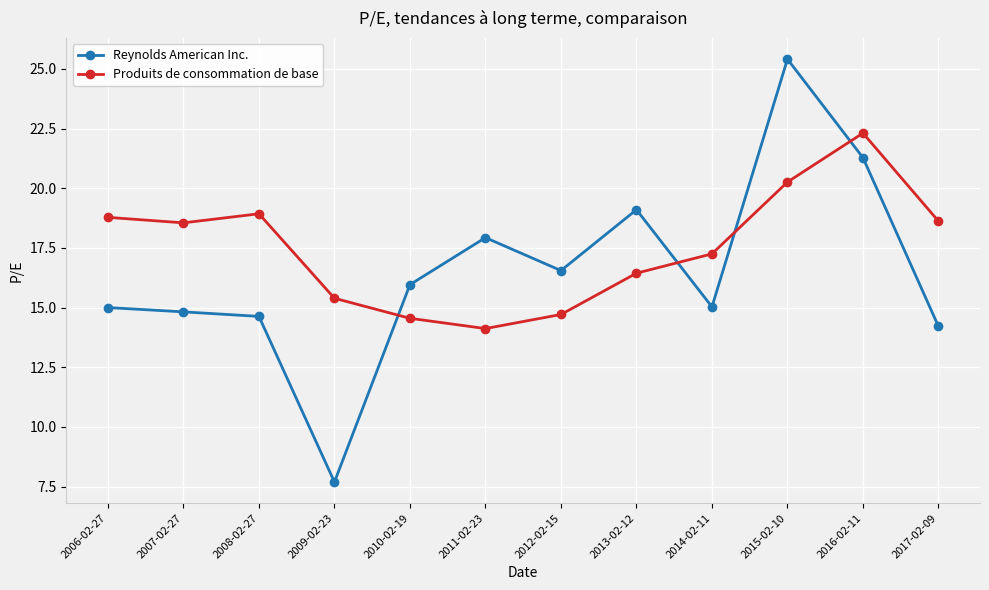

What value does the Reynolds American Inc. series have at 2017-02-09?

14.2